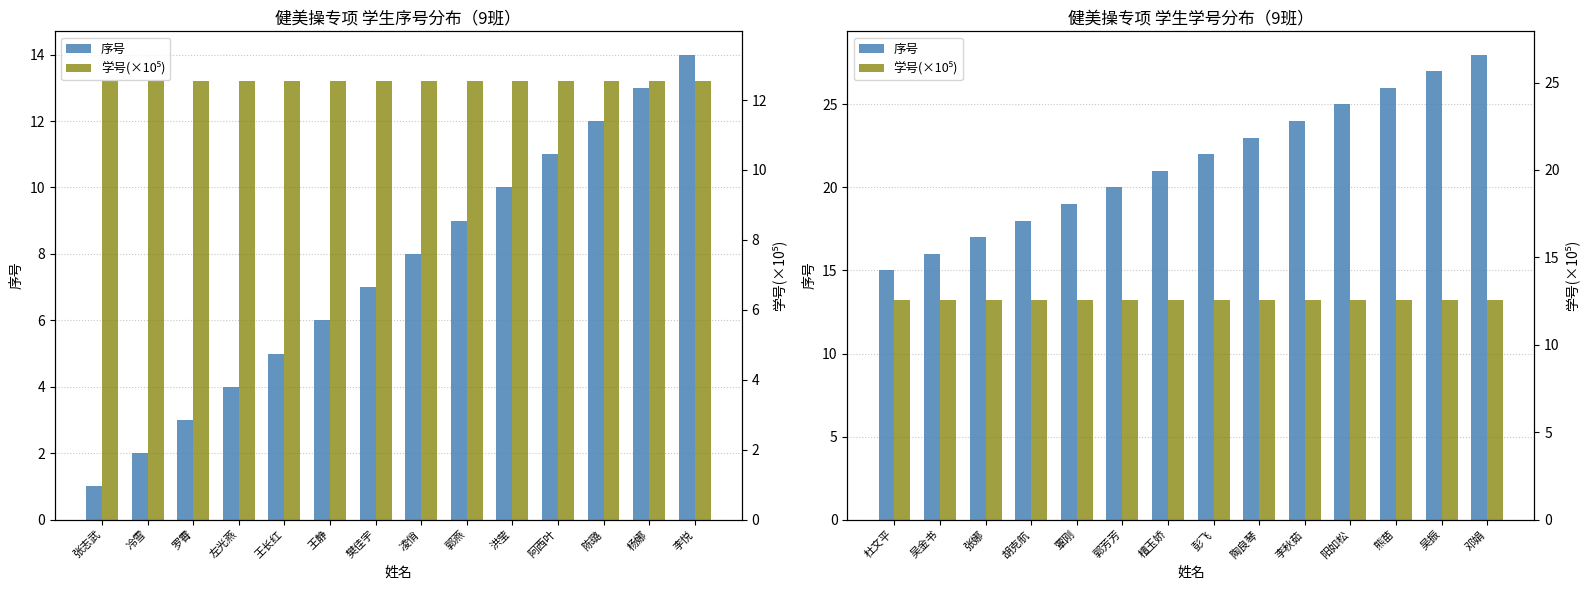

The 学号(×10⁵) series shows 5.2 at 熊苗. True or false?

False